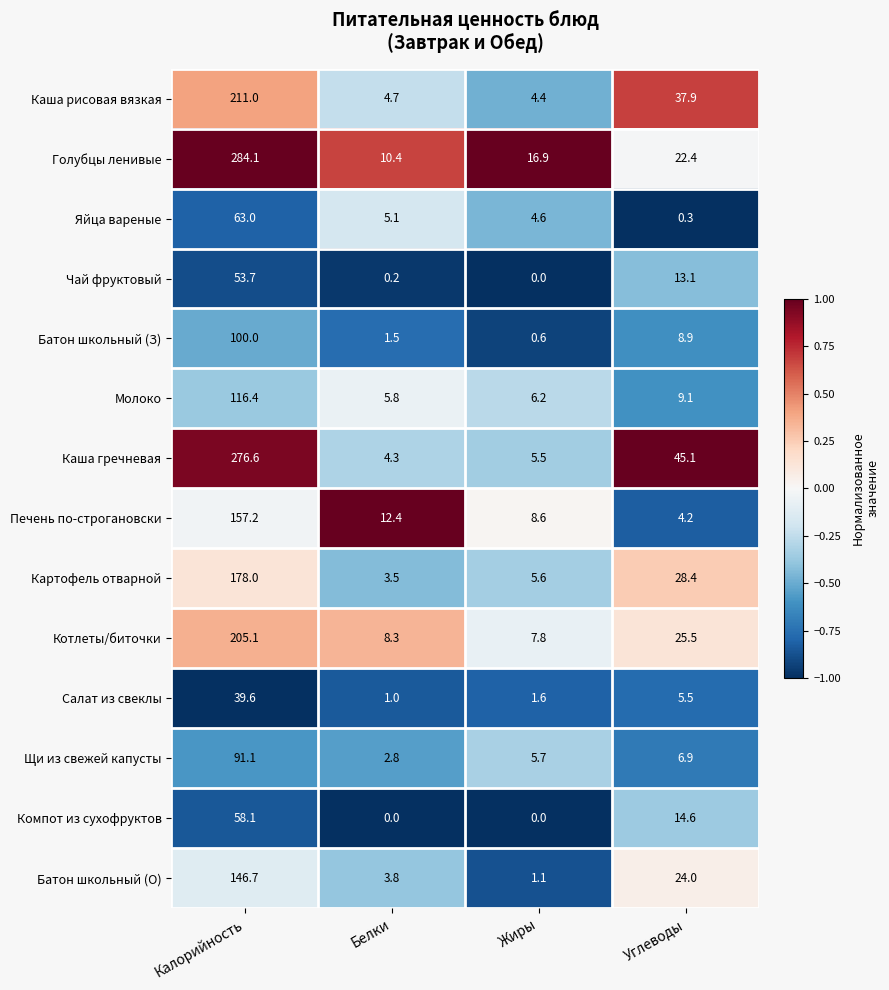

Read the Батон школьный (О) value at Углеводы.

24.0